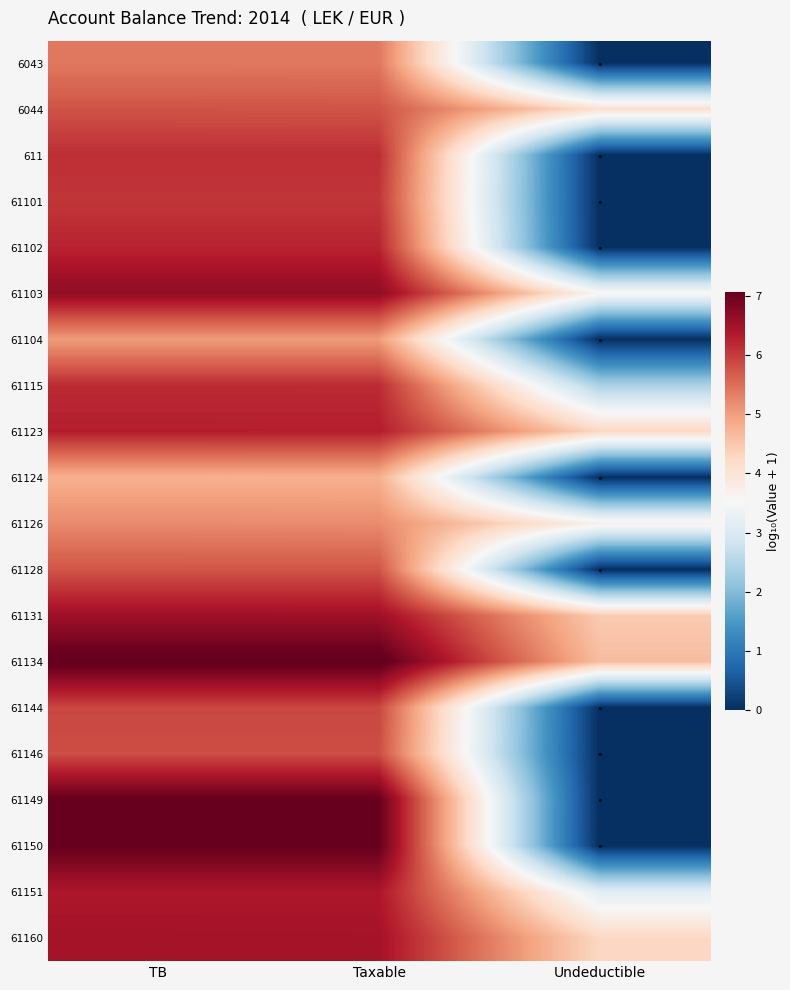

At how many categories does at least one series exceed 3?

3